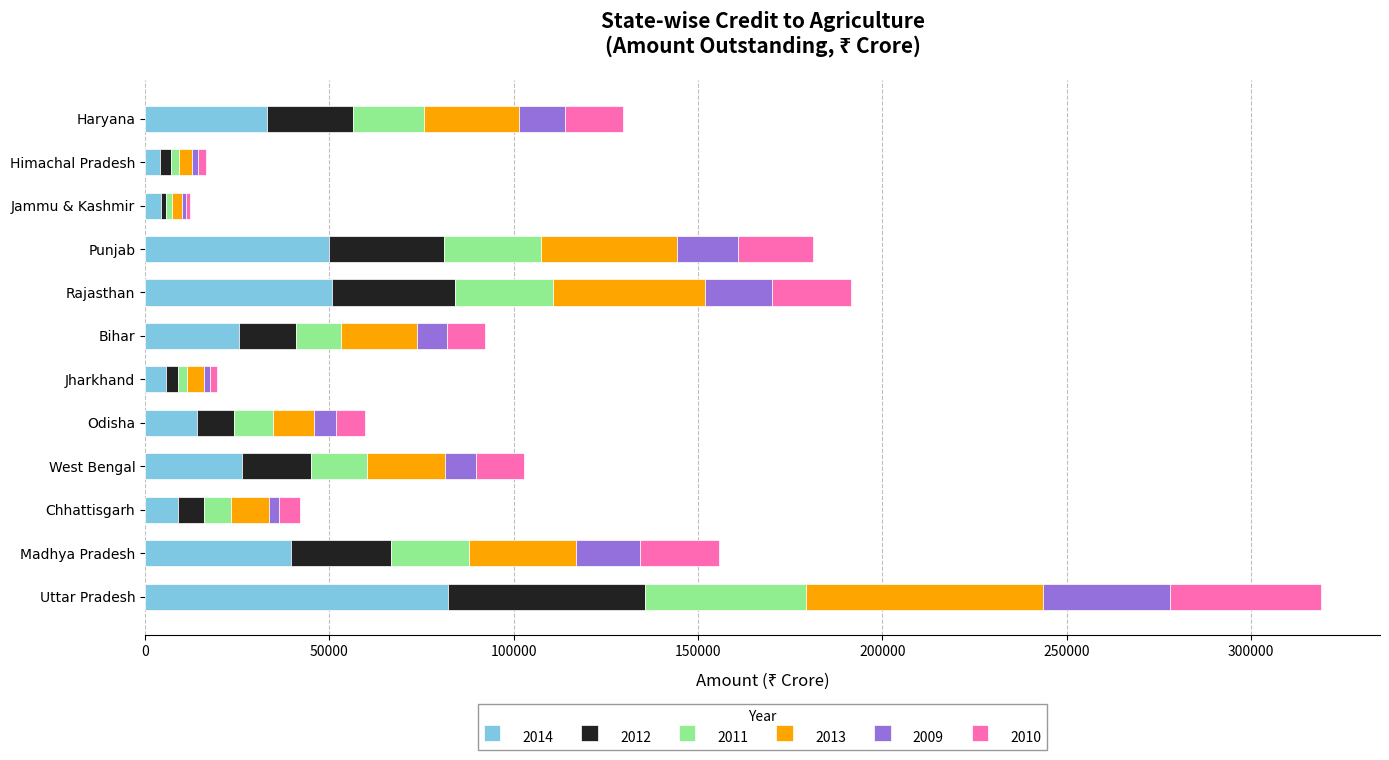

At which category is the sum across all series the highest?

Uttar Pradesh